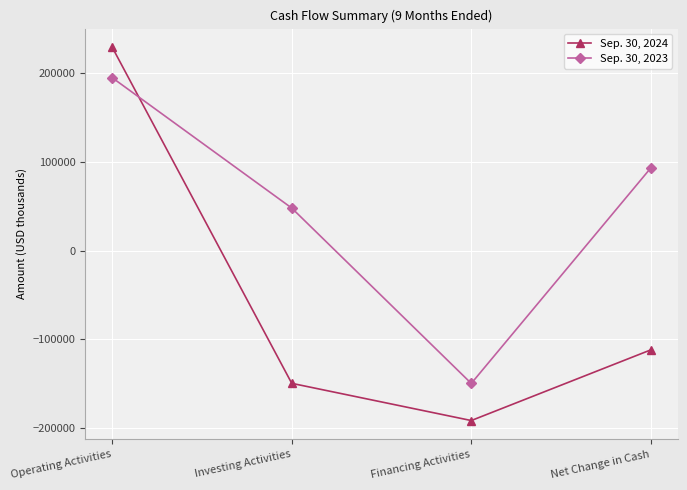

What is the maximum value for Sep. 30, 2024?

229048